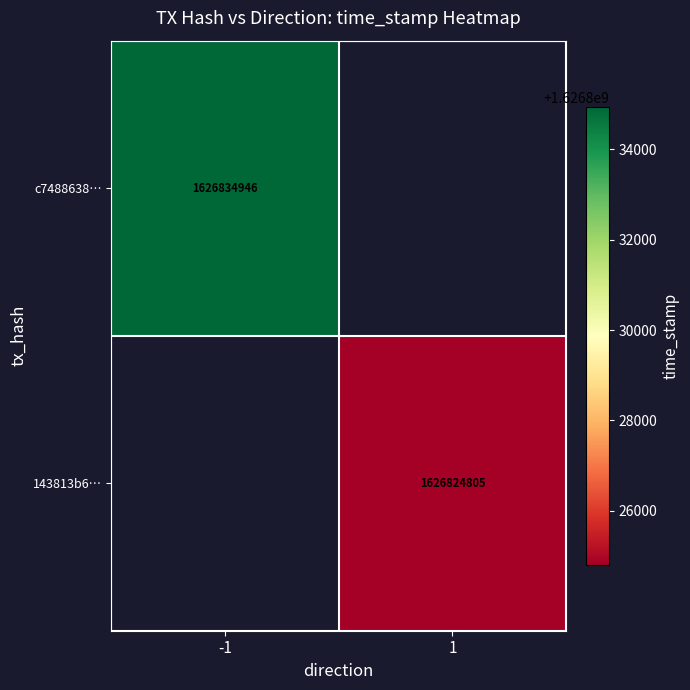

Is it true that c7488638… equals 2802581487 at -1?

False